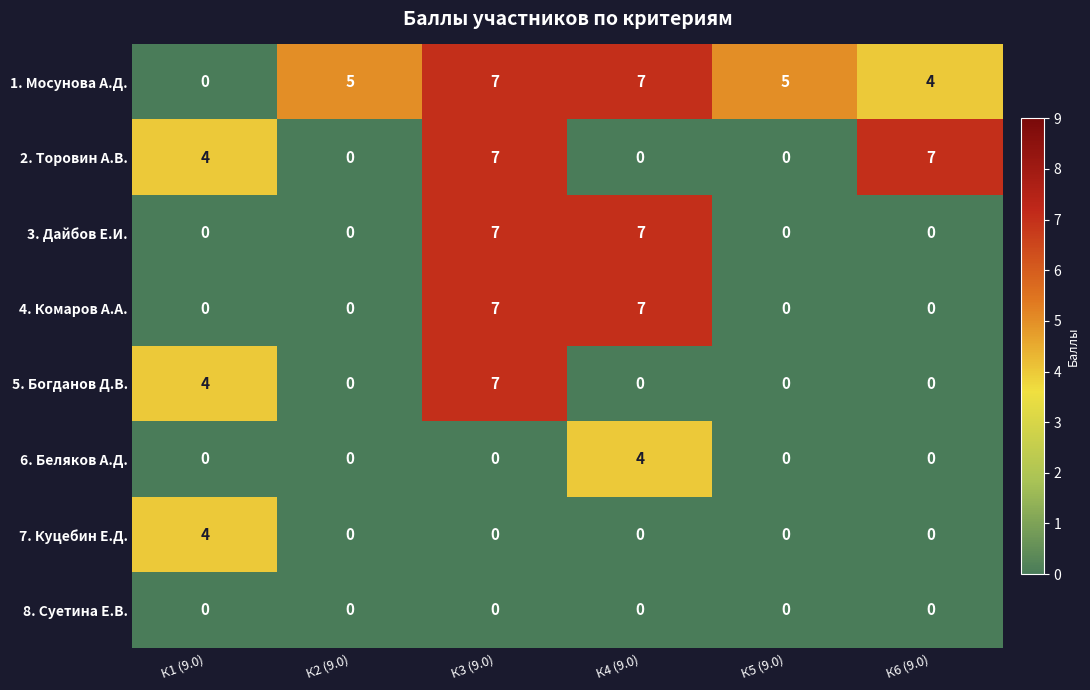

What is the difference between the second highest and second lowest values in the 2. Торовин А.В. series?

7